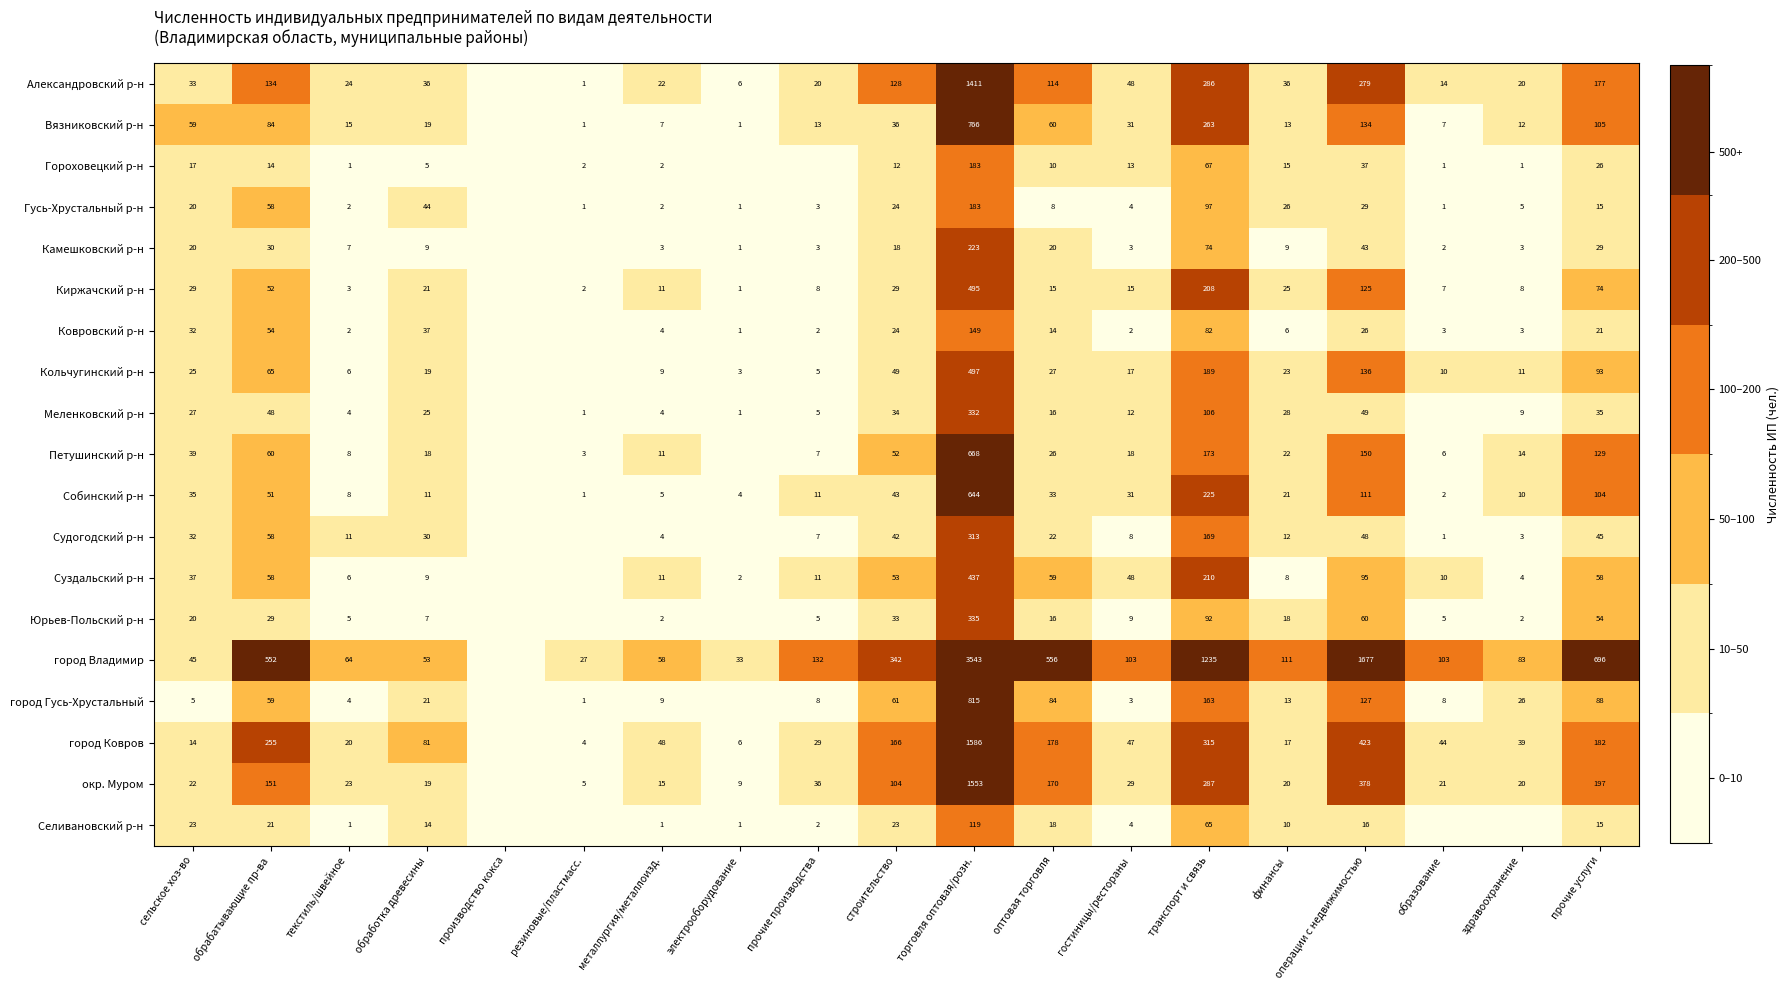

What is the total value across all series at строительство?

1273